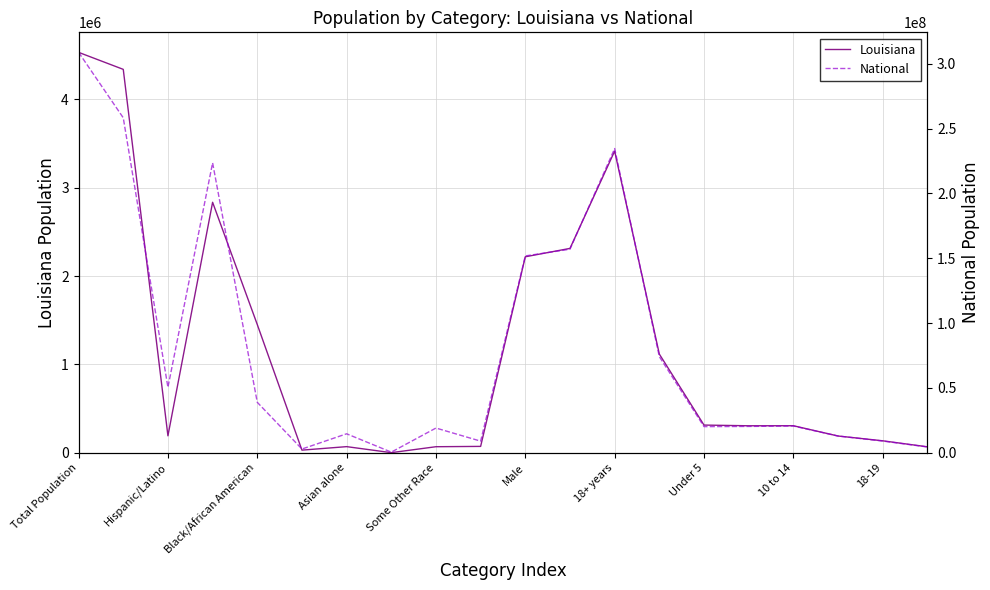

The value of National at 13 is 74181467. True or false?

True